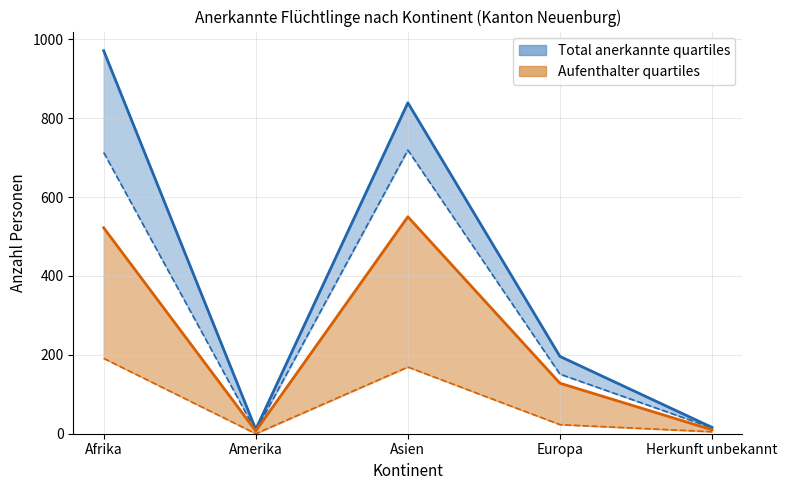

Which series changed the most between Asien and Europa?

Total anerkannte